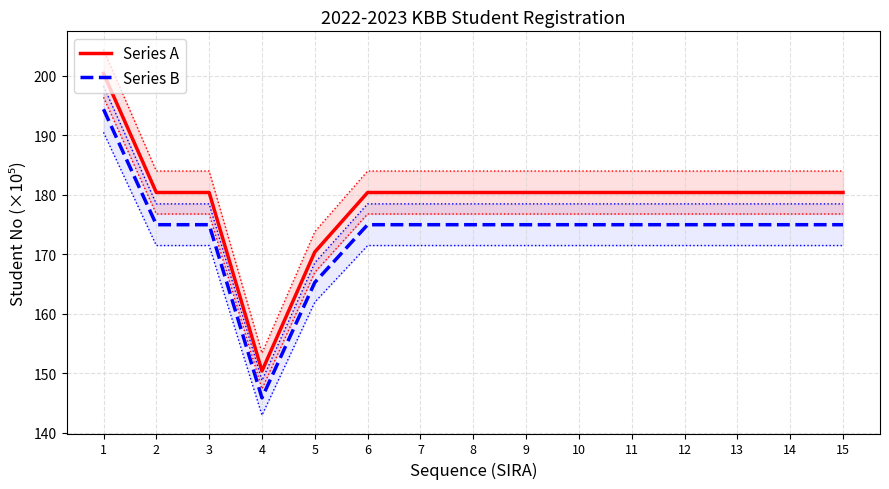

True or false: Series B and Series A cross at least once.

False